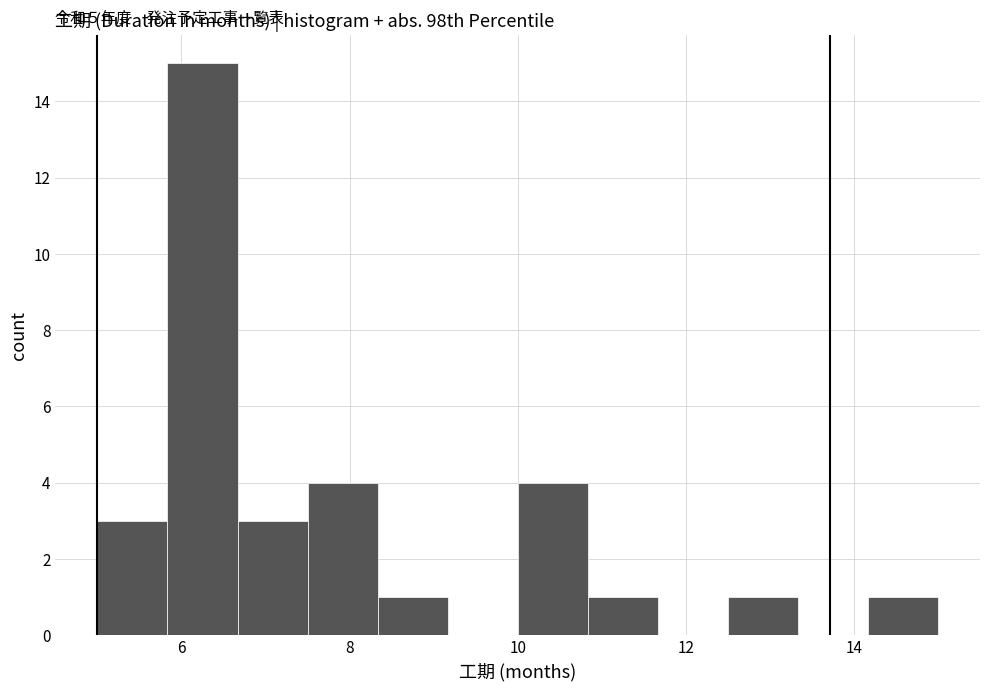

Over which range of the x-axis is the bar tallest?

5.8 to 6.6